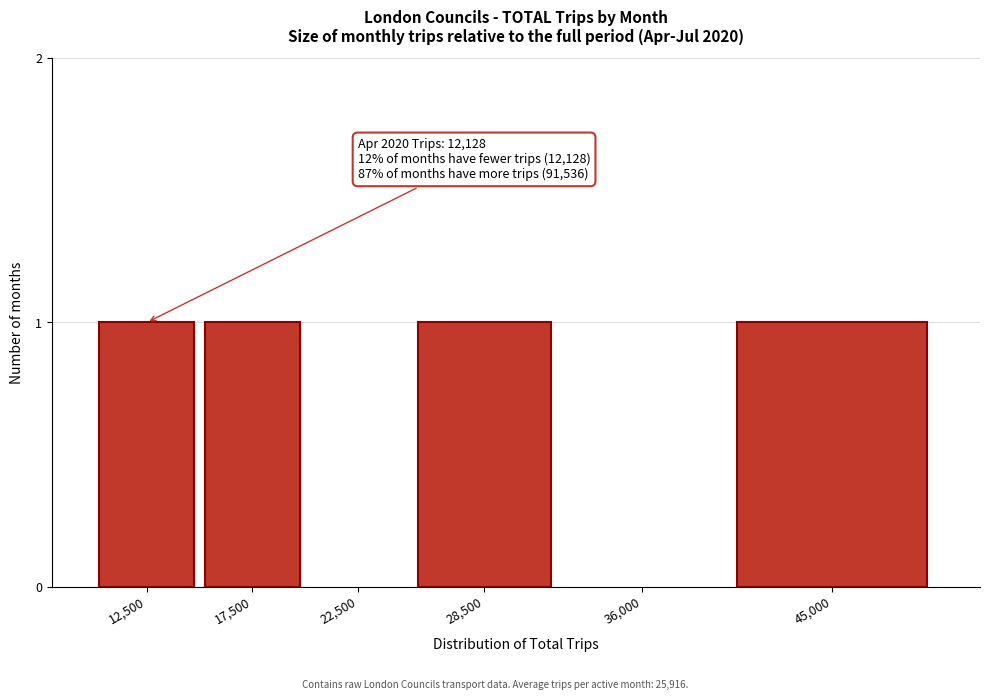

Reading right to left, transcribe all the data shown in this chart.

45,000=1	36,000=0	28,500=1	22,500=0	17,500=1	12,500=1